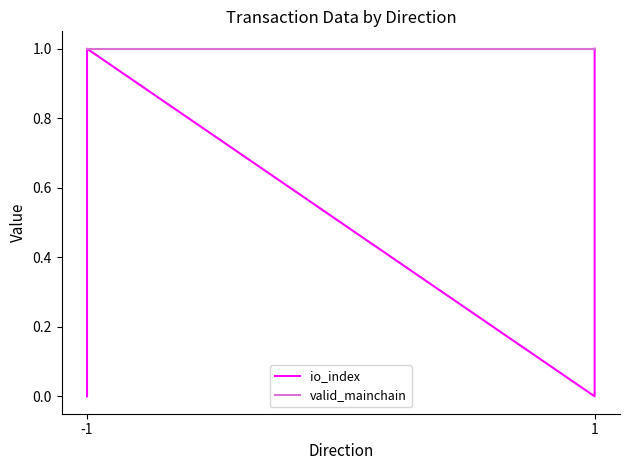

Is the value of io_index at -1 greater than the value of valid_mainchain at 1?

No